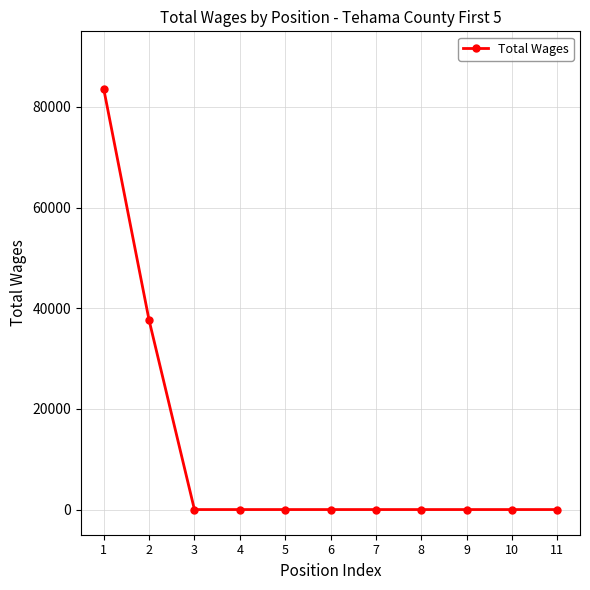

Is it true that the value at 2 is 37633?

True